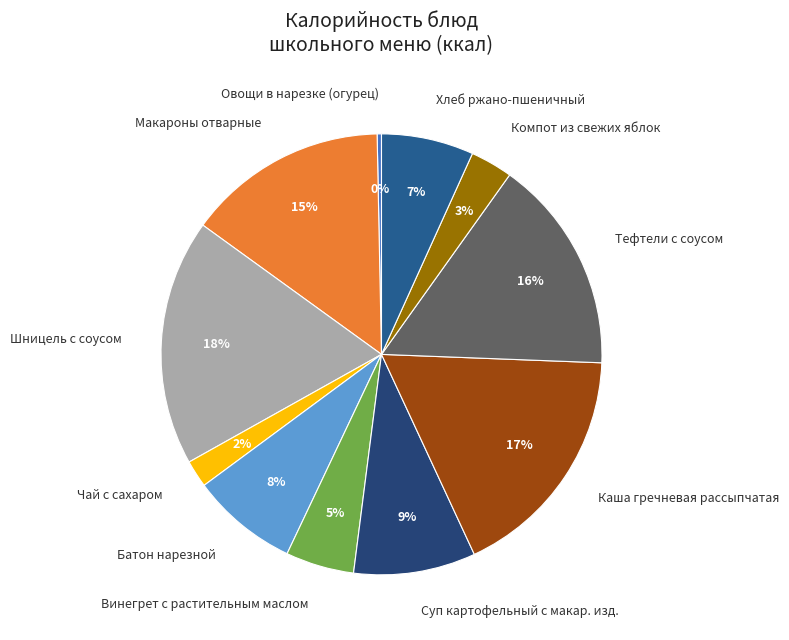

Between Овощи в нарезке (огурец) and Тефтели с соусом, which is larger?

Тефтели с соусом